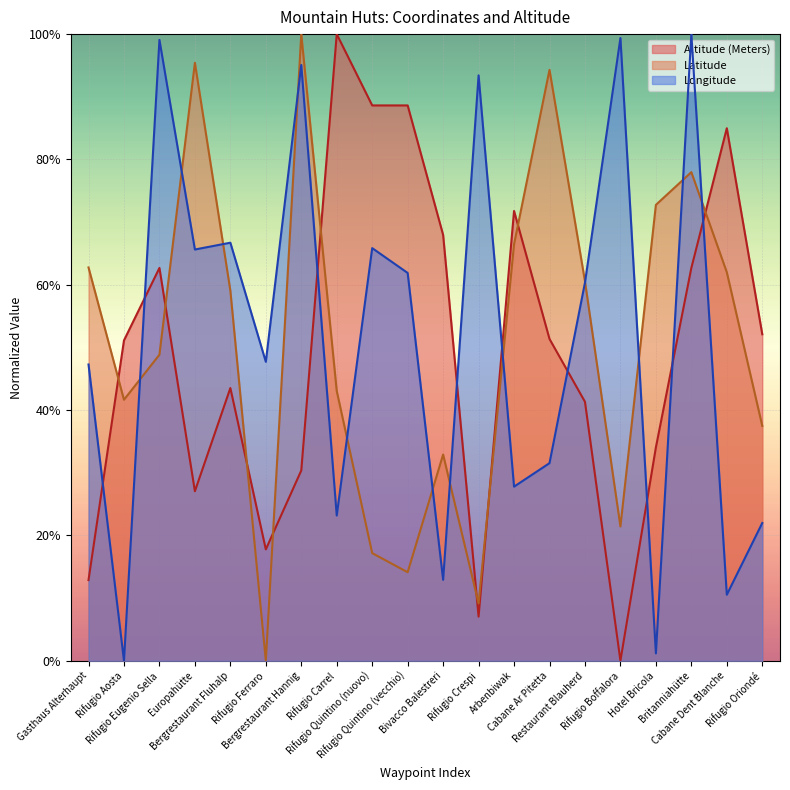

Where is Latitude nearest to the value 0?

Rifugio Ferraro